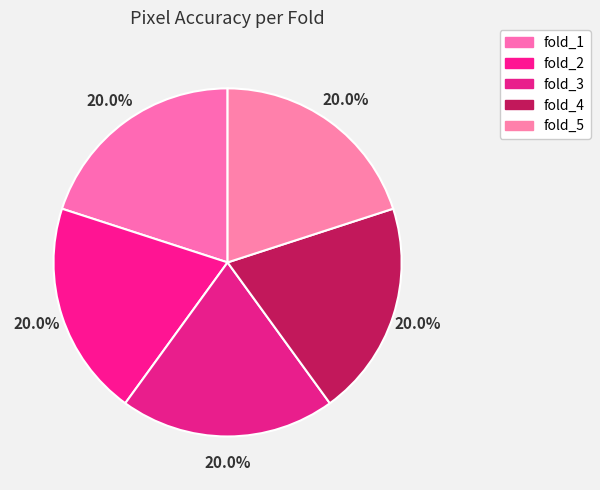

How many segments does this pie chart have?

5